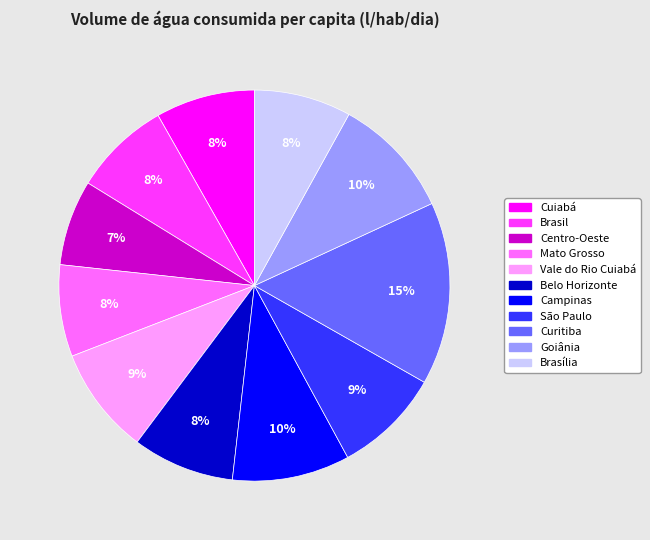

Between Cuiabá and Vale do Rio Cuiabá, which is larger?

Vale do Rio Cuiabá